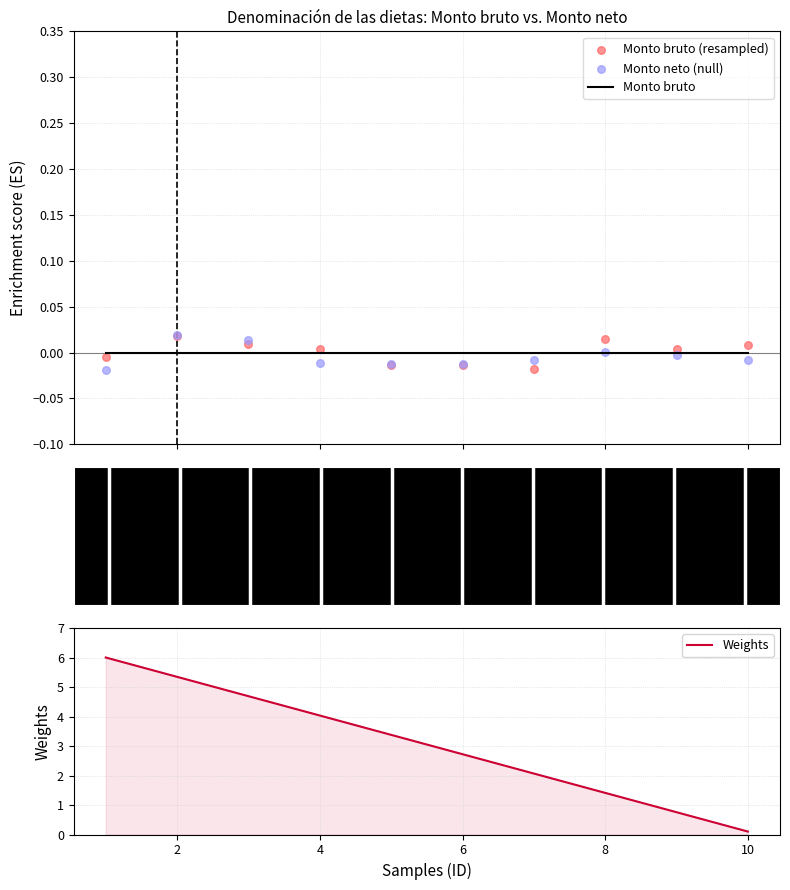

Which series contains the lowest Y value?

Monto neto (null)